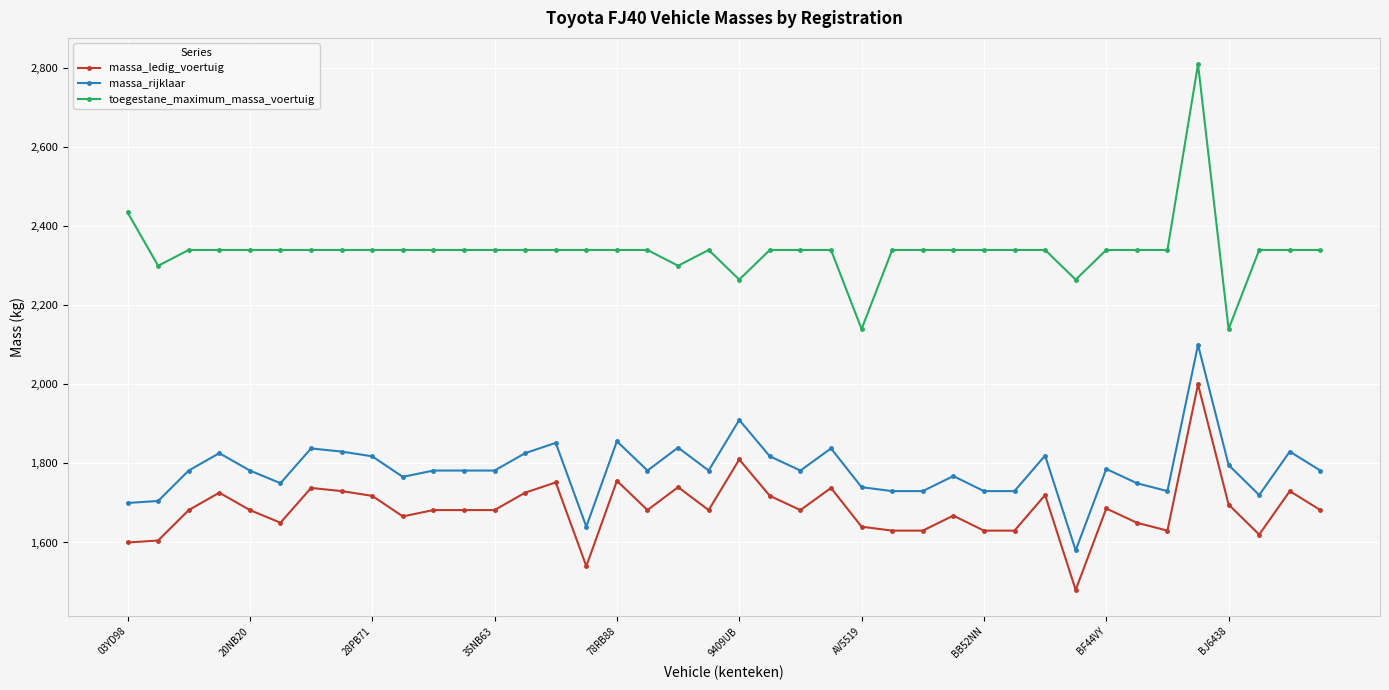

True or false: toegestane_maximum_massa_voertuig and massa_ledig_voertuig cross at least once.

False